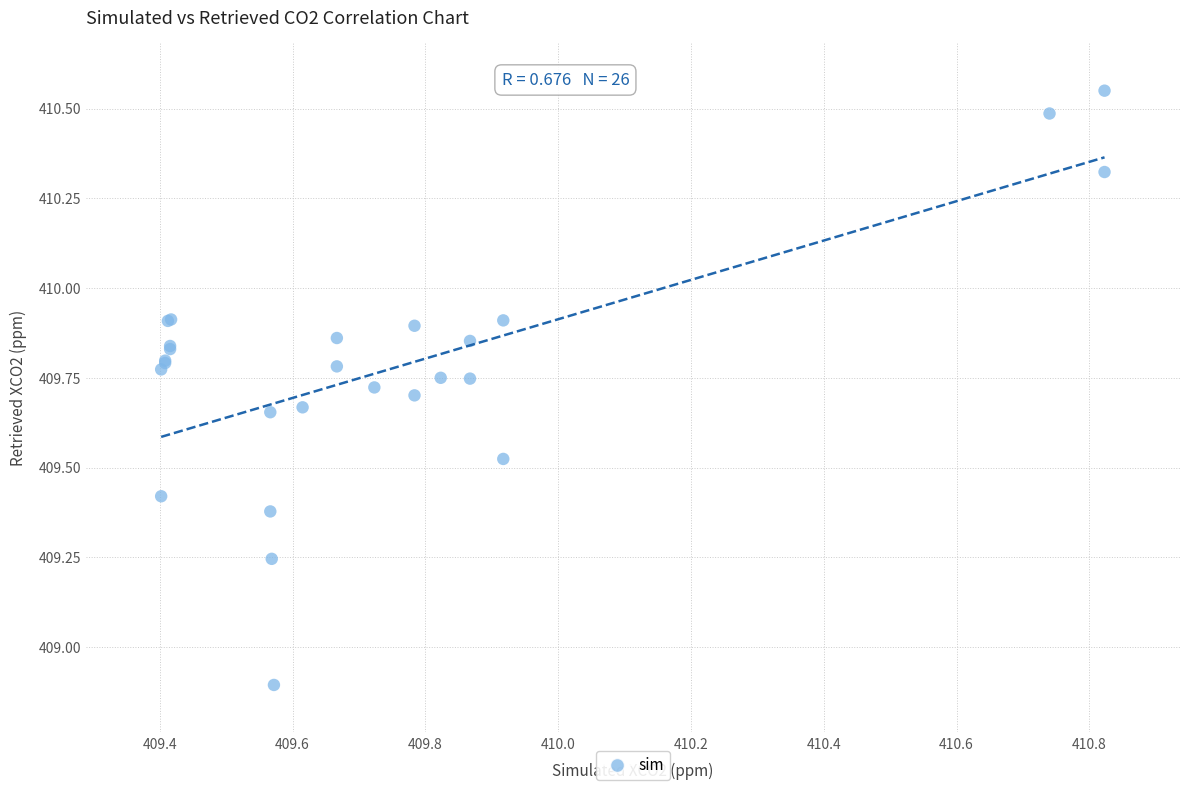

What Y value in the scatter plot is closest to 409?

408.9